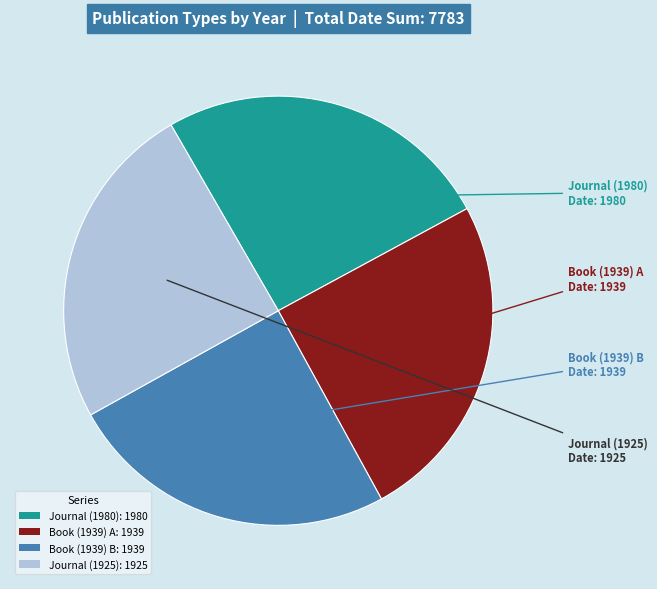

Which slice is the largest?

Journal (1980): 1980